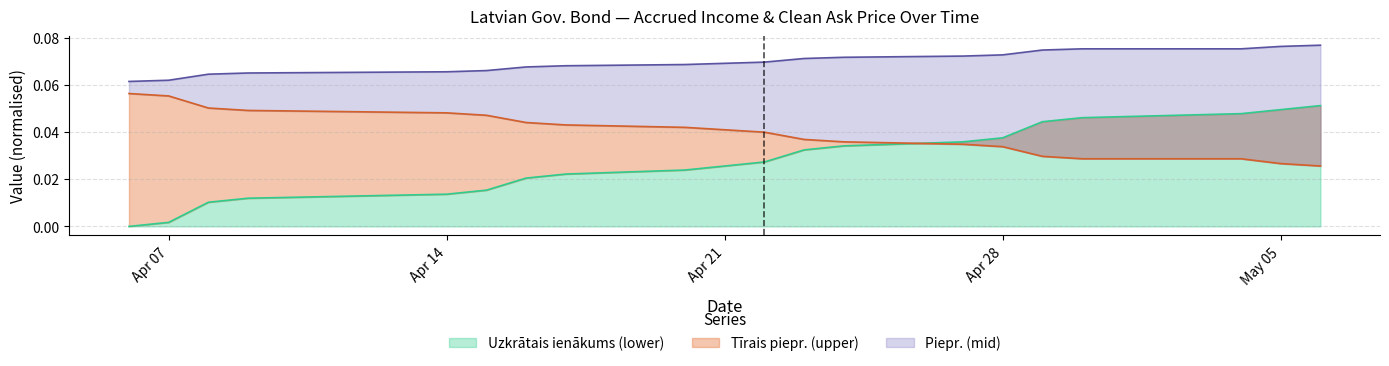

Is it true that Uzkrātais ienākums (lower) equals 0.0 at 2020-04-20?

True